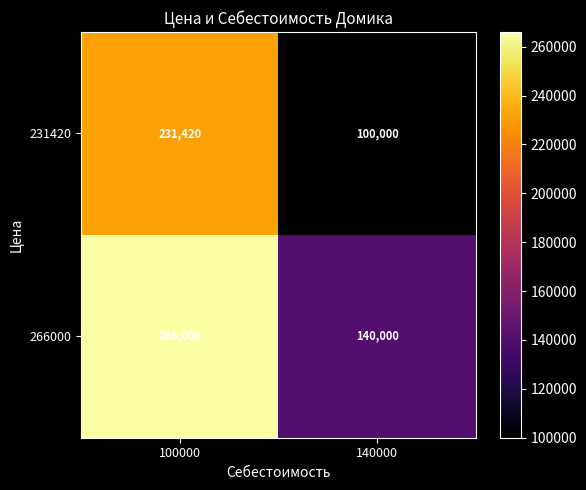

The 231420 series shows 27838 at 140000. True or false?

False